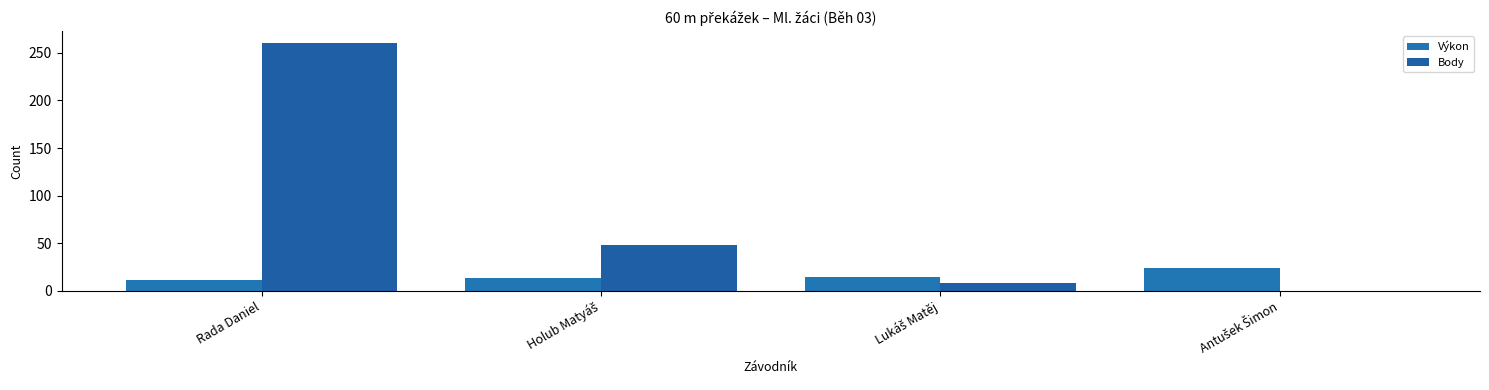

The value of Výkon at Antušek Šimon is 23.6. True or false?

True